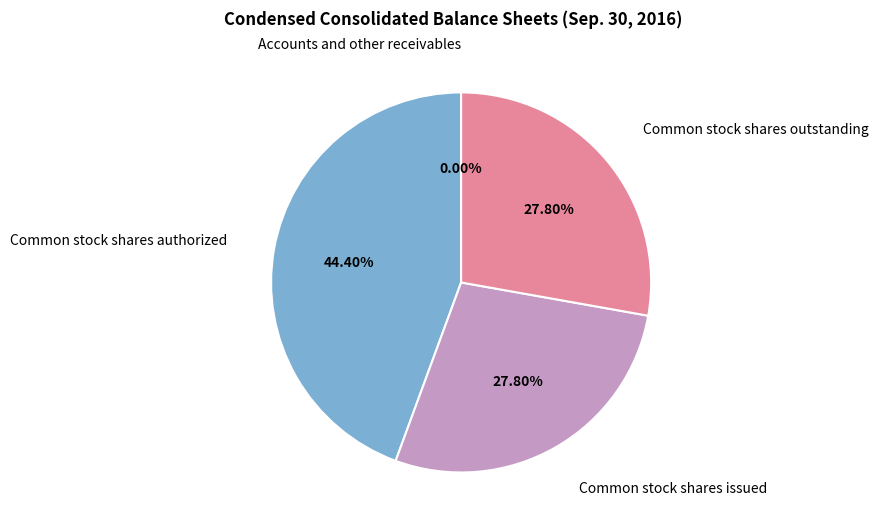

Is it true that Common stock shares authorized is 44% of the pie?

True